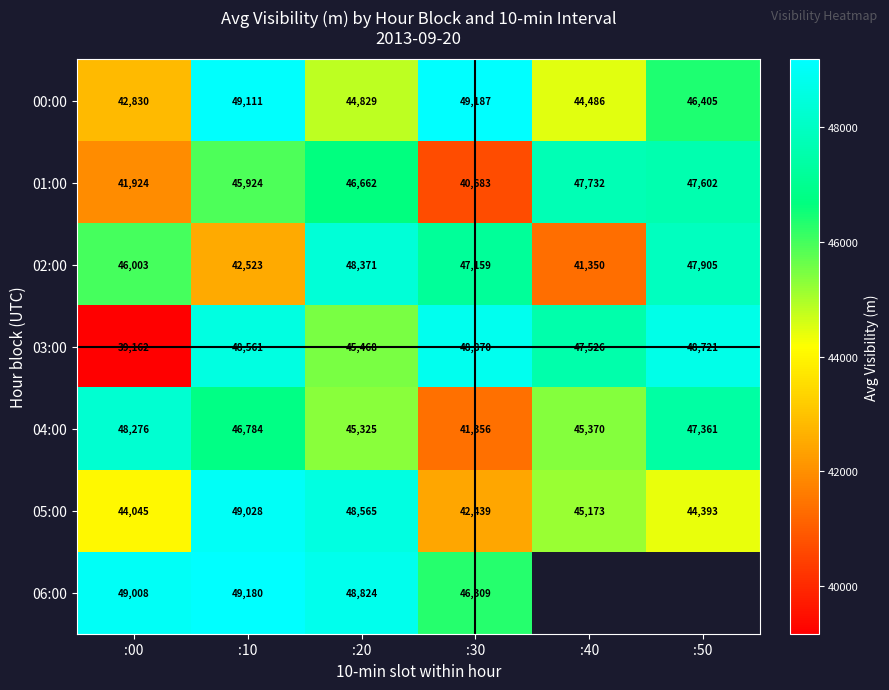

Where is 01:00 nearest to the value 44207?

:10